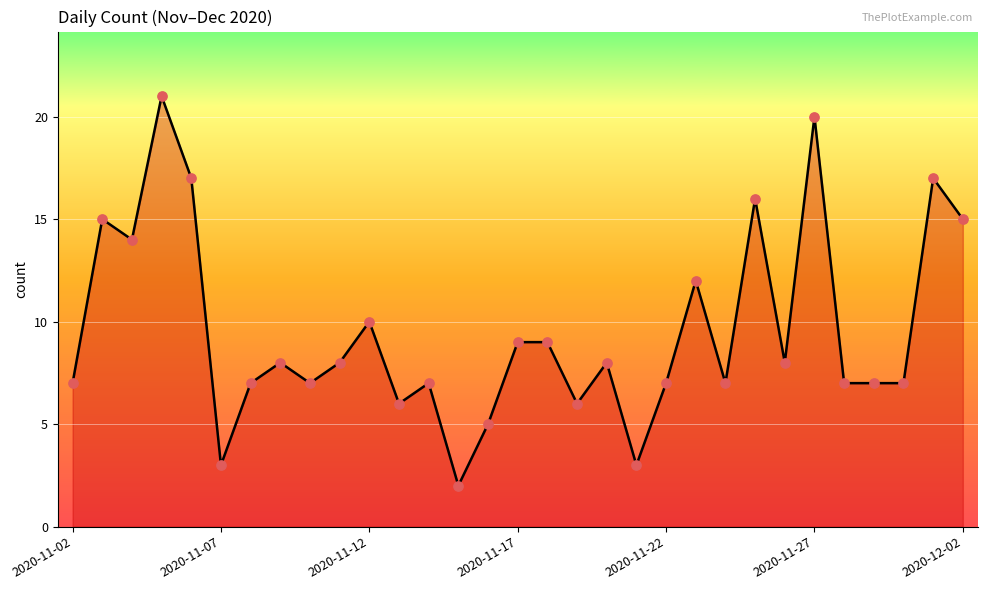

What is the difference between the maximum and minimum values?

19